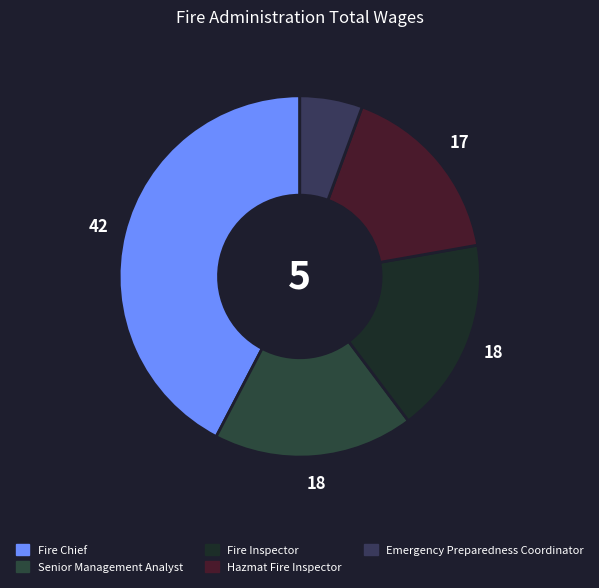

The Fire Inspector slice represents 18% of the pie. True or false?

True